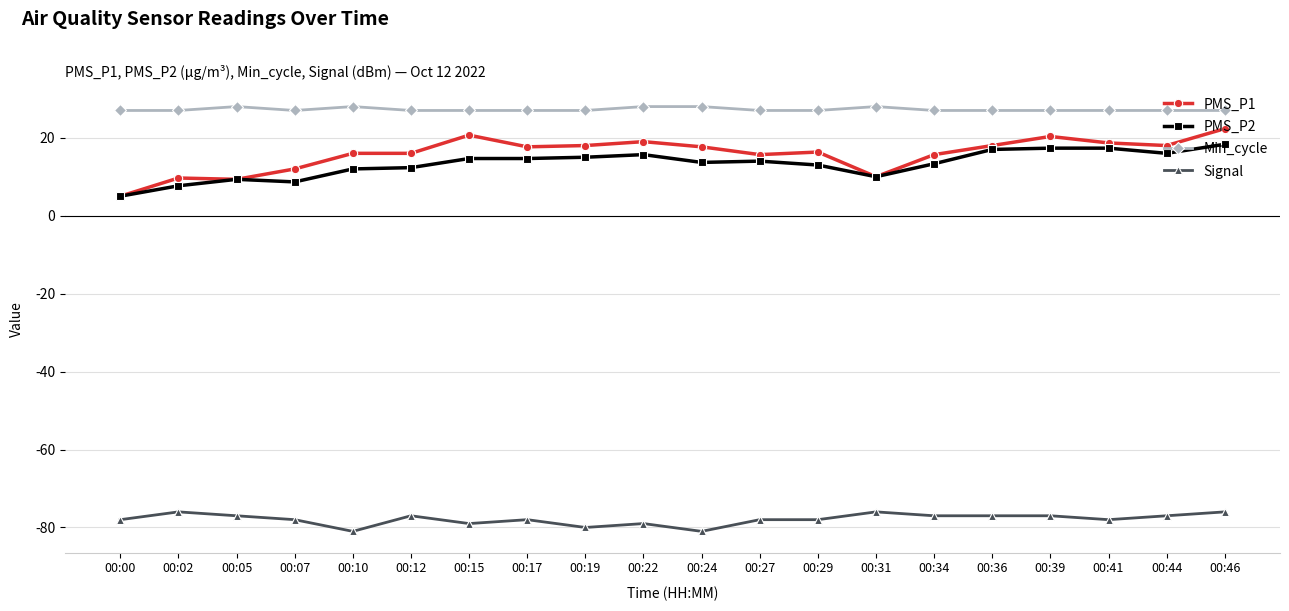

True or false: Signal and PMS_P2 intersect in this chart.

False